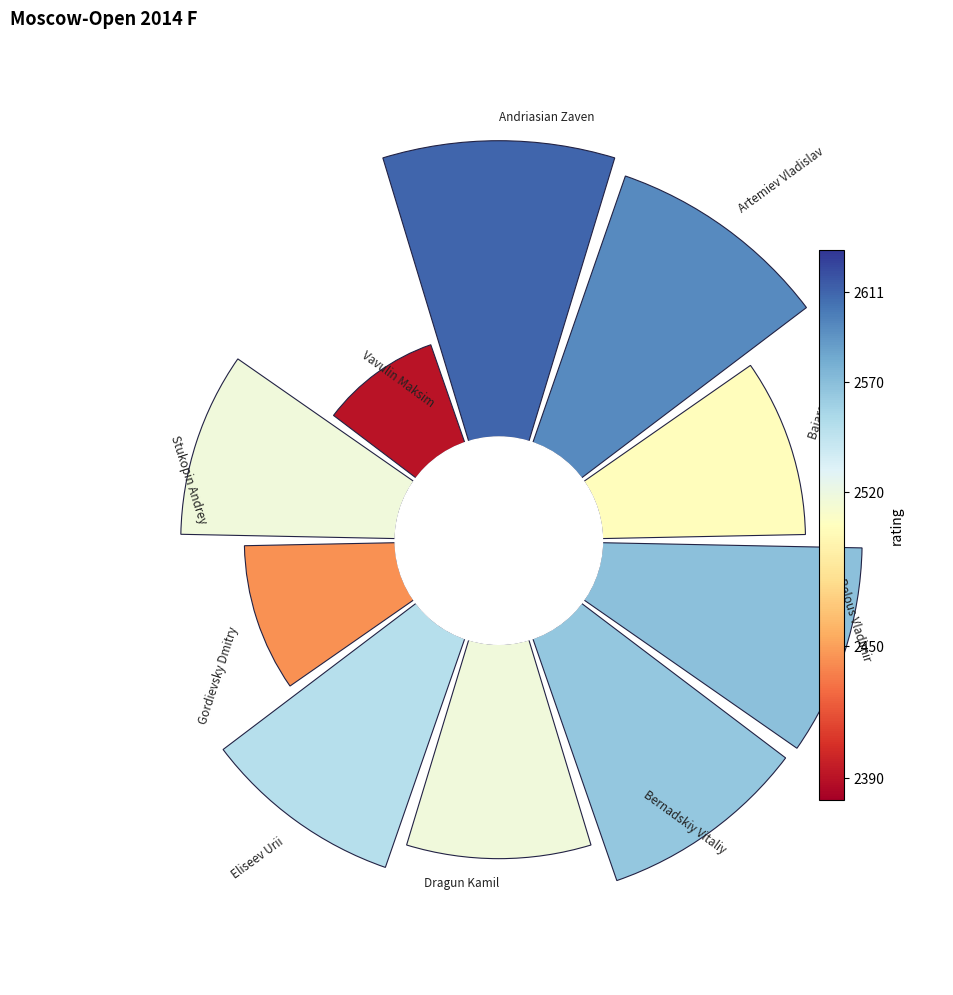

To the nearest percent, what portion does 0 represent?

13%